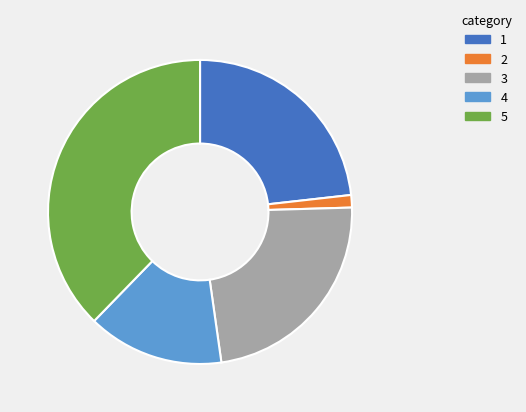

Do 4 and 2 together represent more than half of the pie?

No